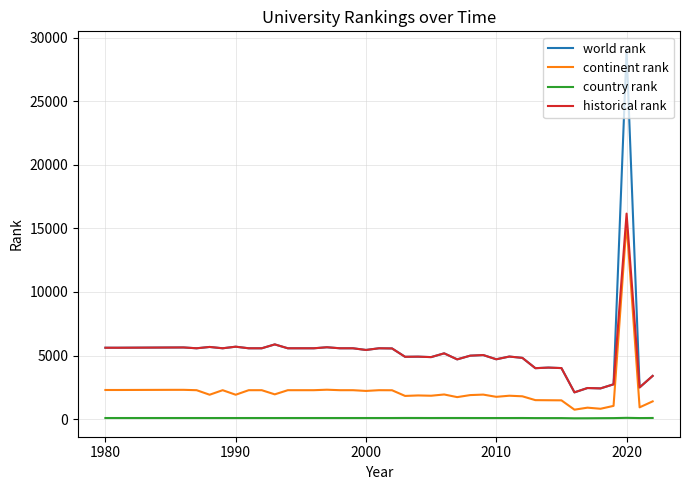

True or false: country rank and historical rank intersect in this chart.

False